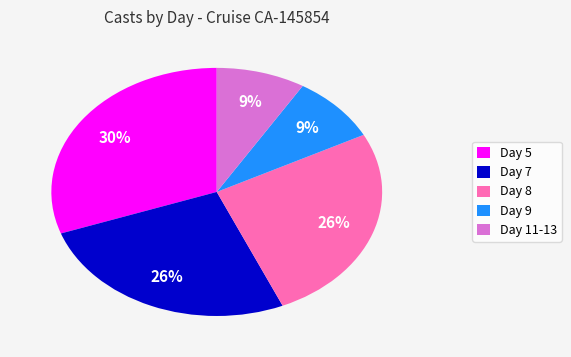

Which slice is the largest?

Day 5